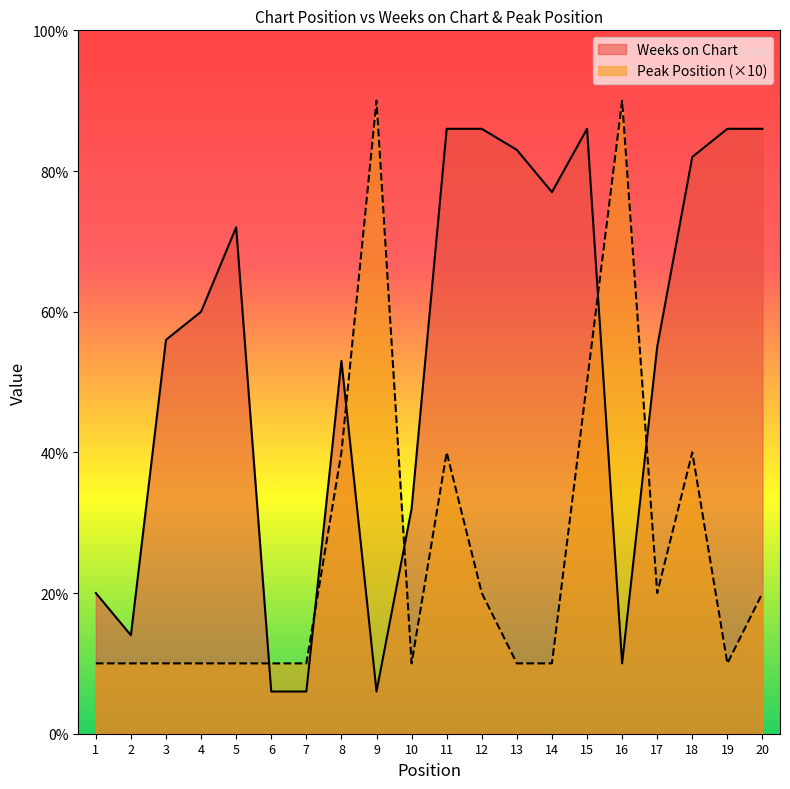

What is the sum of all Peak Position values?

520